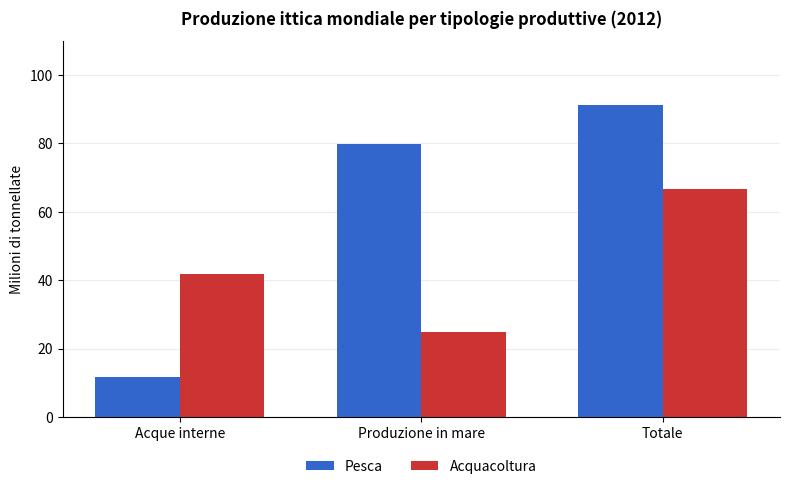

What is the value of the Acquacoltura bar at the 2nd from the left?

24.7